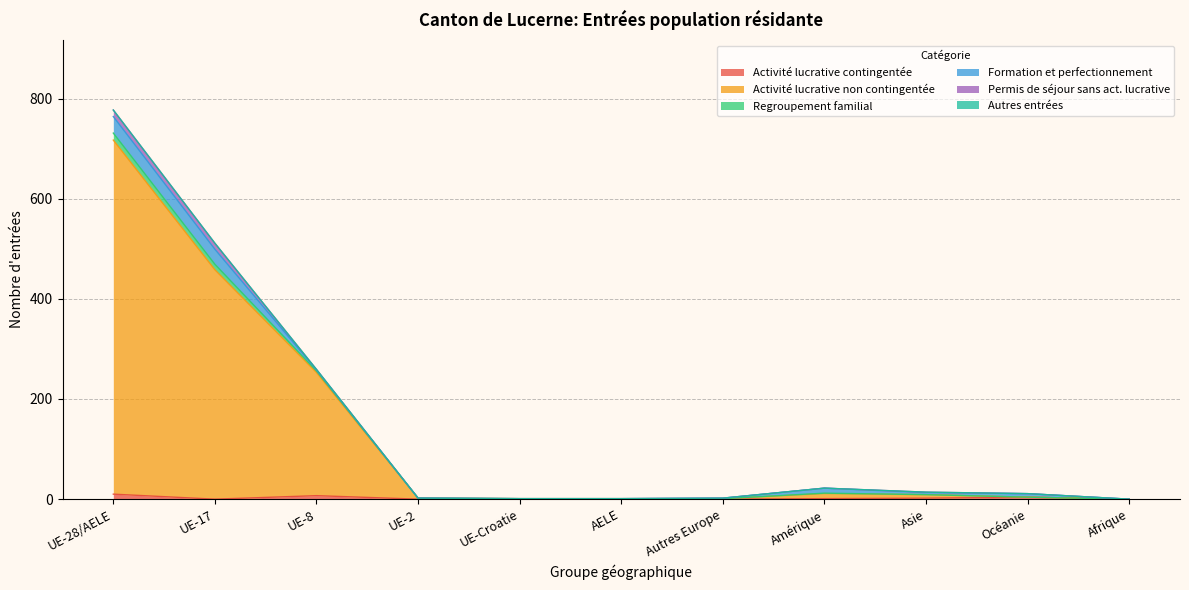

How many data points in Activité lucrative contingentée are above 0?

5